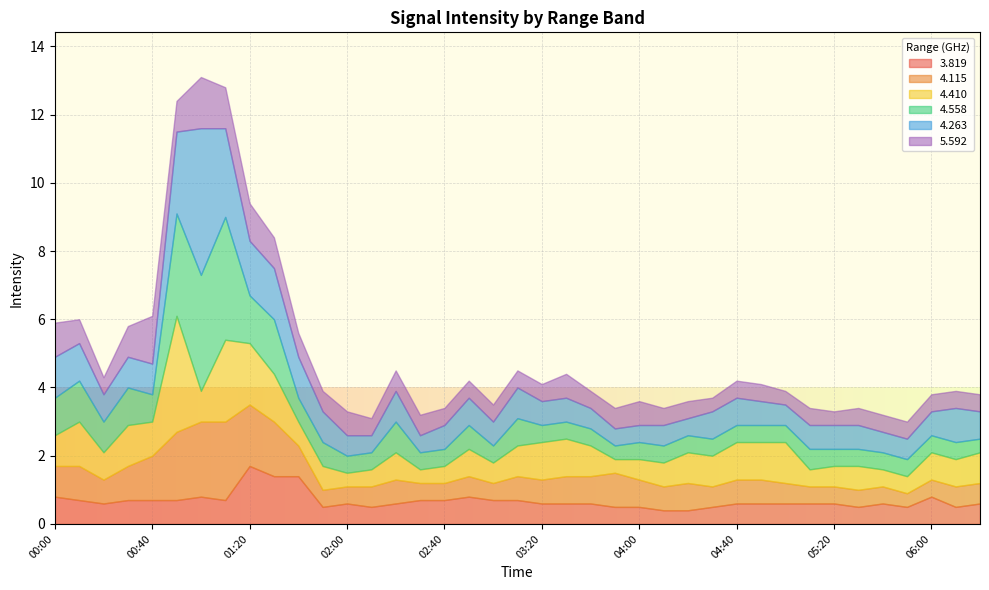

What is the total value across all series at 03:20?

4.1